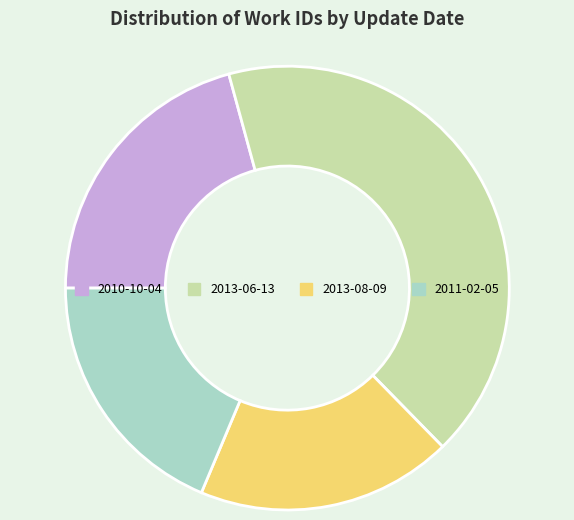

True or false: 2013-08-09 accounts for 19% of the total.

True